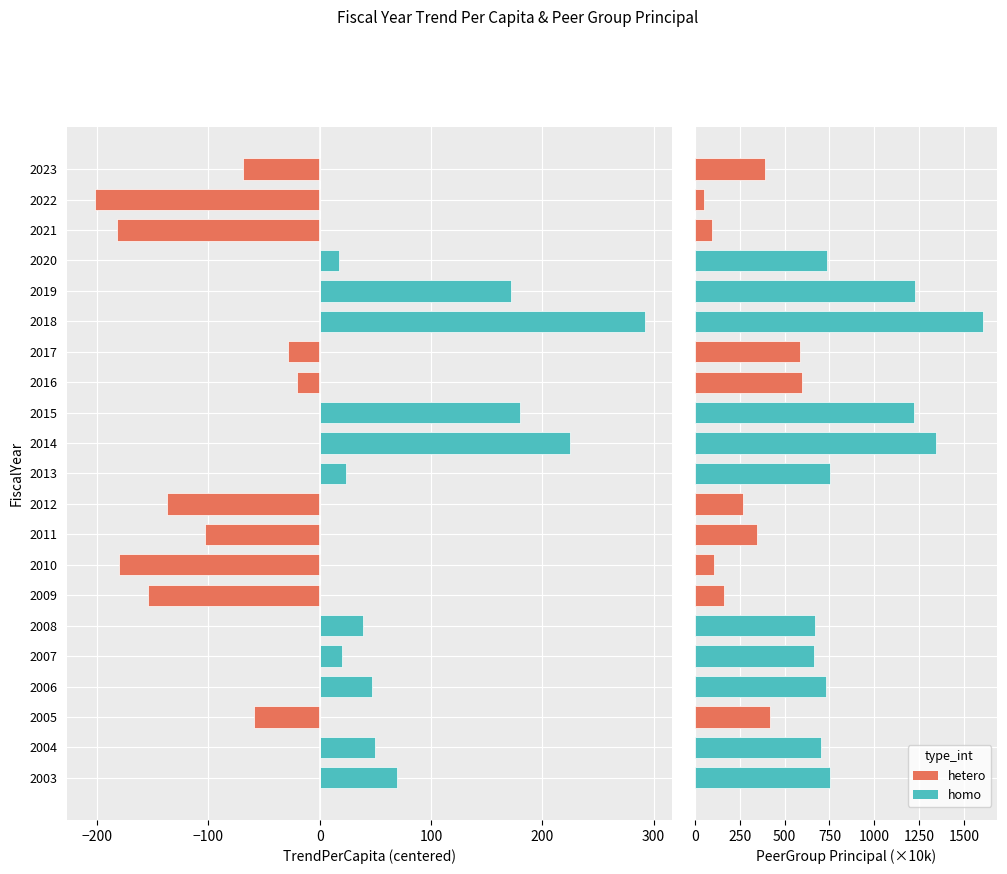

Where does the PeerGroupPrincipalOutstanding series first go above 661?

2003